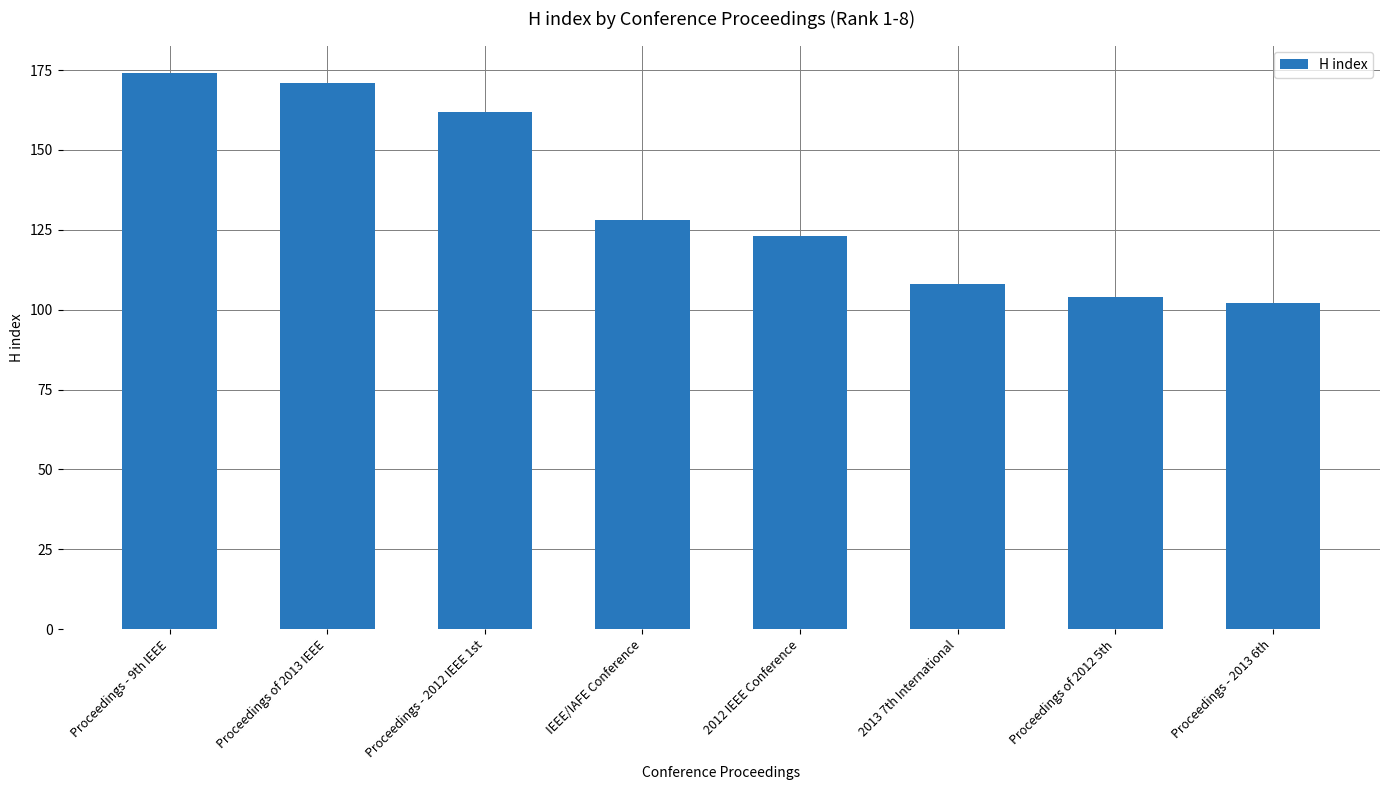

At which label is the value closest to 138?

IEEE/IAFE Conference